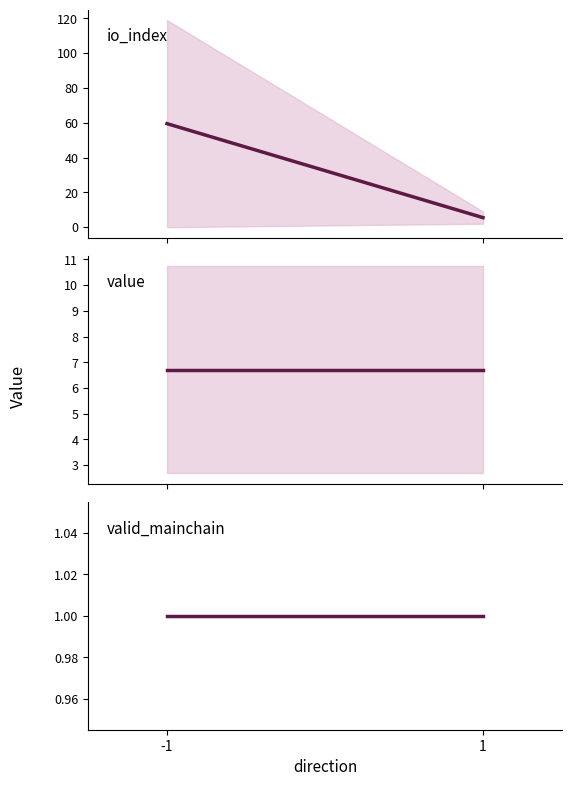

Which series has the largest total across all categories?

io_index